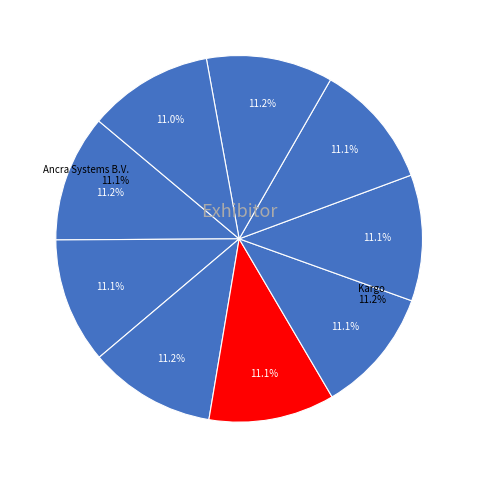

To the nearest percent, what portion does Ancra Systems B.V. represent?

11%